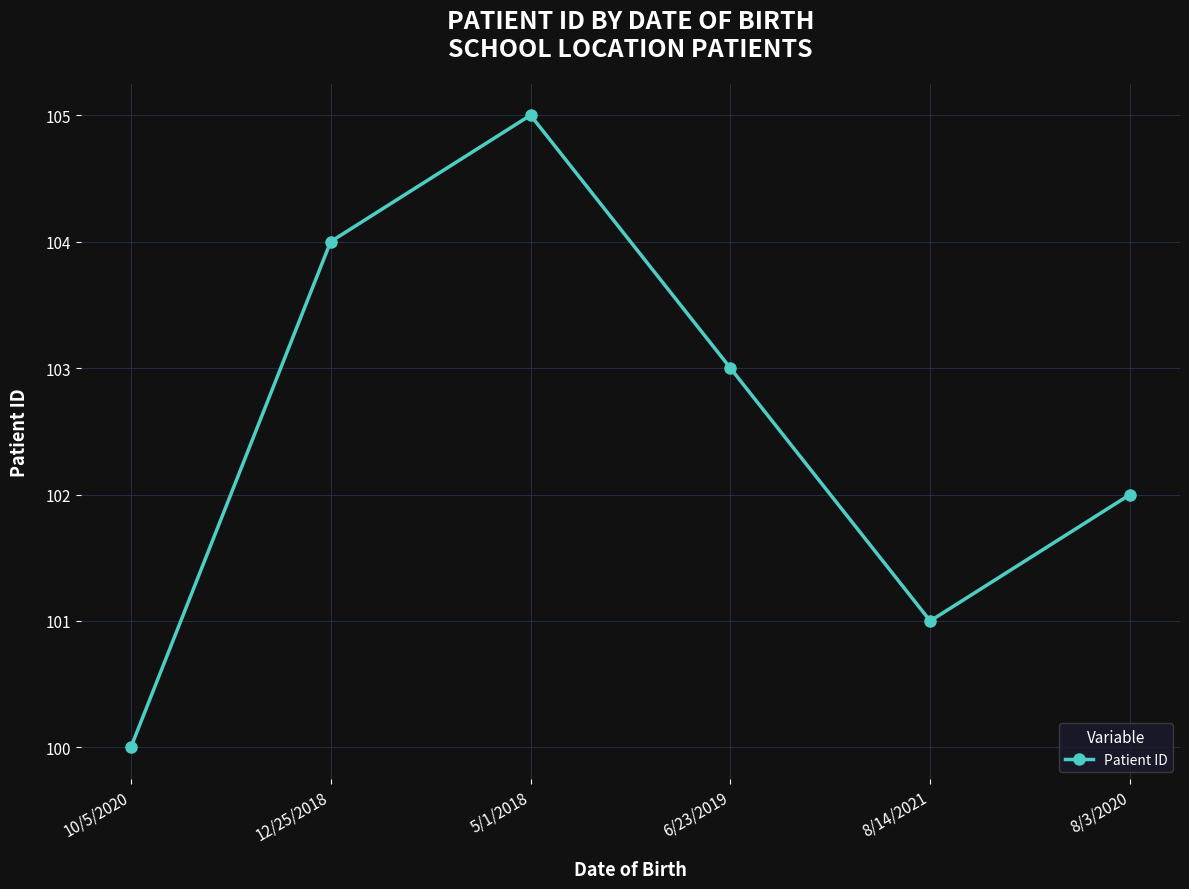

Is it true that the value at 8/3/2020 is 148?

False